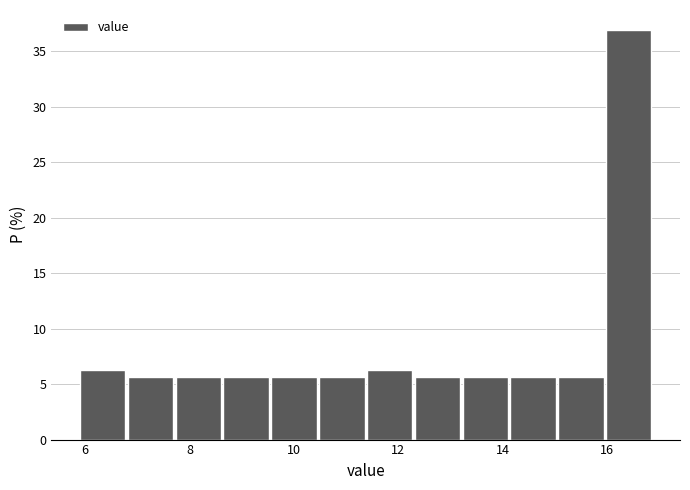

How tall is the bar that spans 16.0 to 17.0 on the x-axis? Neither the bar edges nor the heights are printed on the chart, so give them approximately, as read against the axes.

37.0